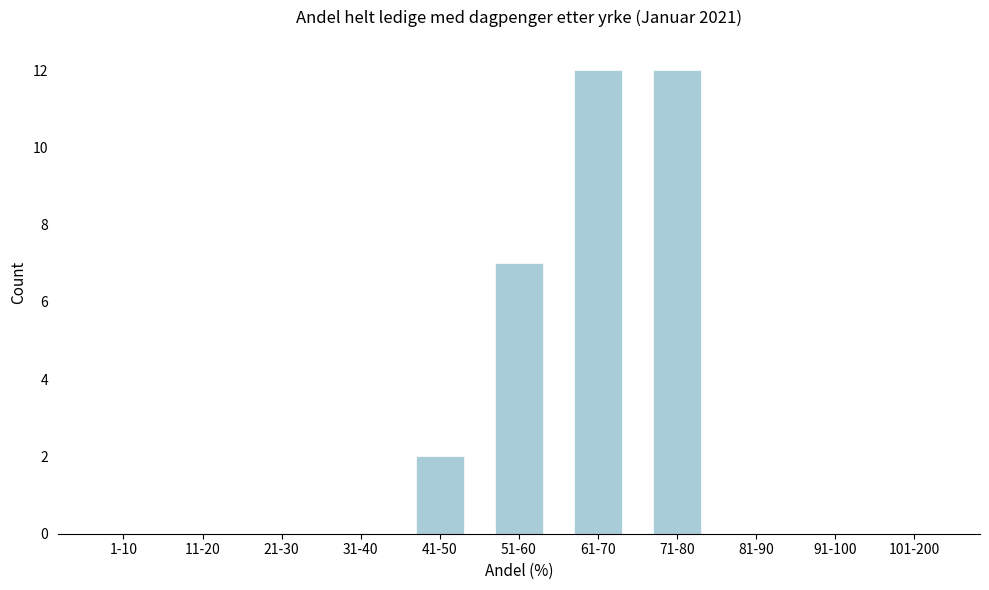

Reading left to right, transcribe all the data shown in this chart.

1-10=0	11-20=0	21-30=0	31-40=0	41-50=2	51-60=7	61-70=12	71-80=12	81-90=0	91-100=0	101-200=0